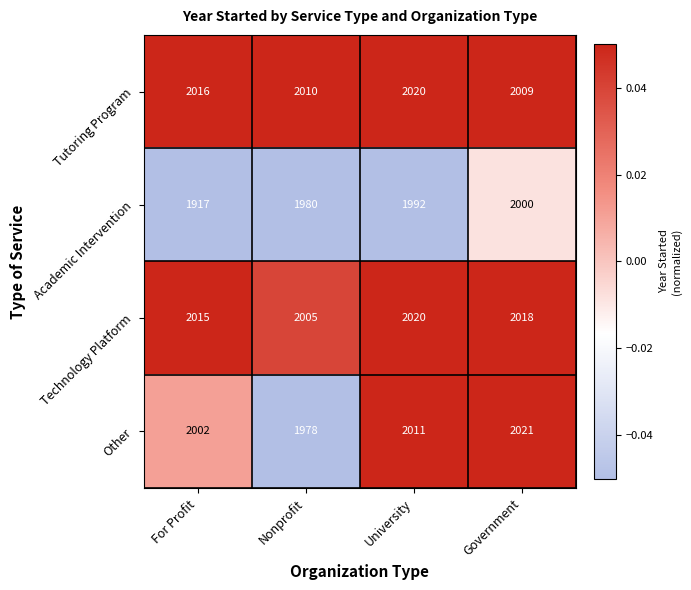

Between University and Government, which series saw the biggest shift?

Tutoring Program